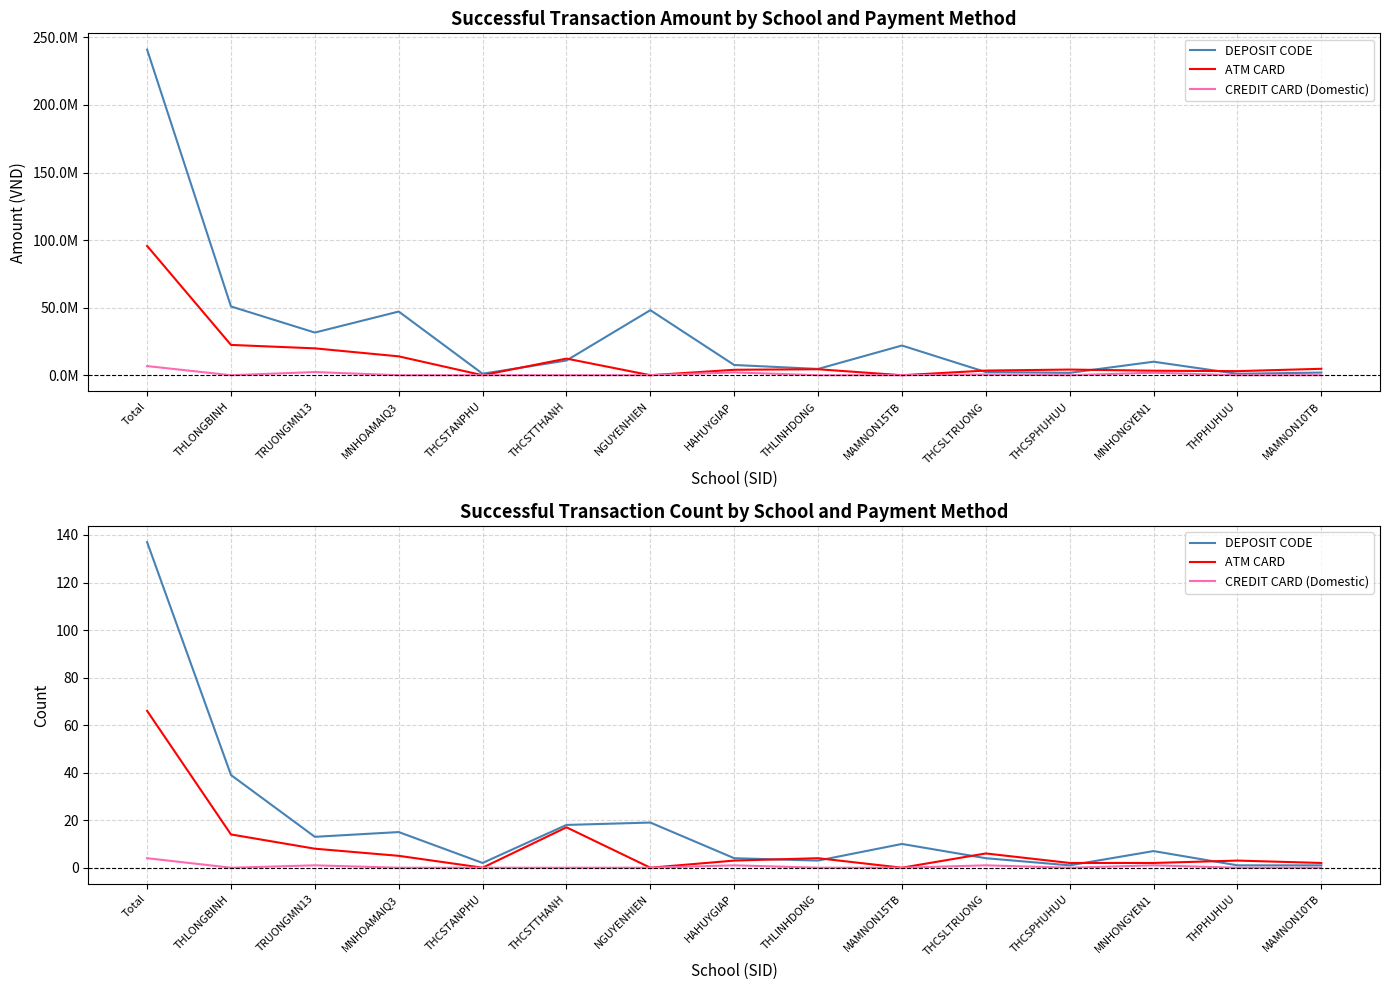

What is the label of the 7th point from the left?

NGUYENHIEN